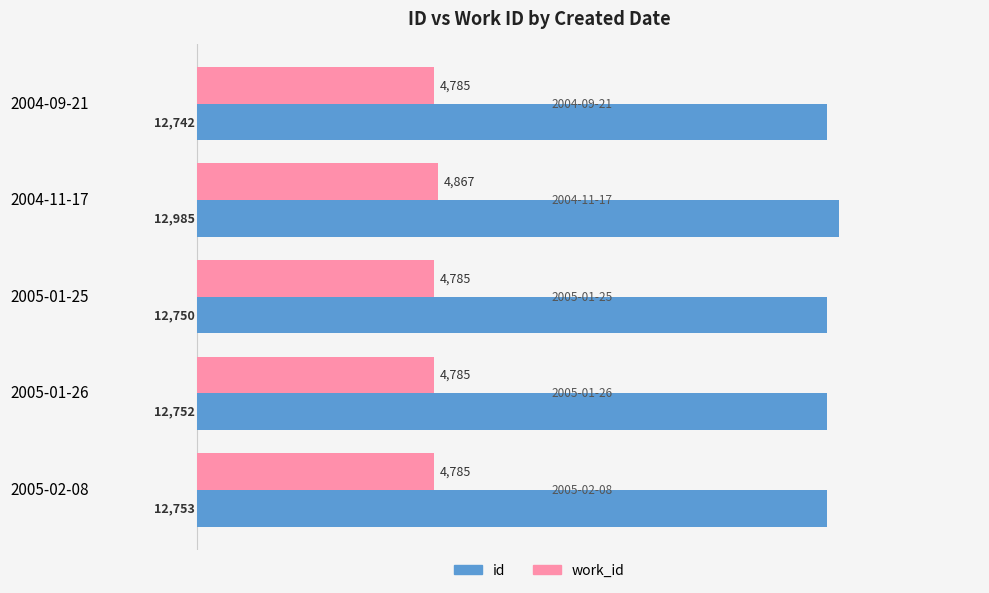

Which series has the largest range (max minus min)?

id